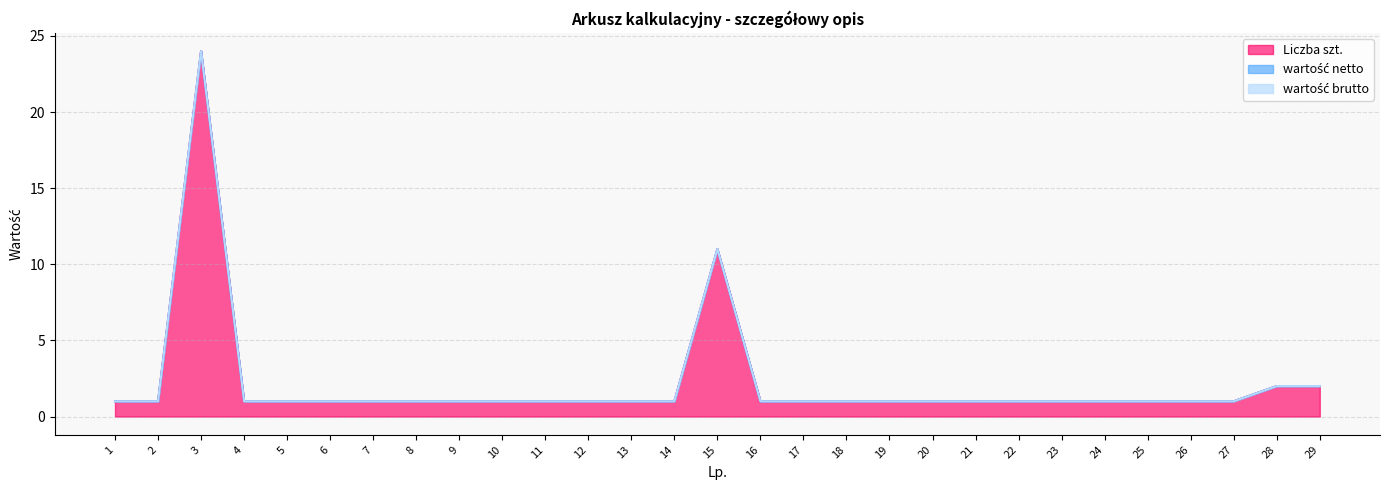

True or false: Liczba szt. and wartość brutto intersect in this chart.

False